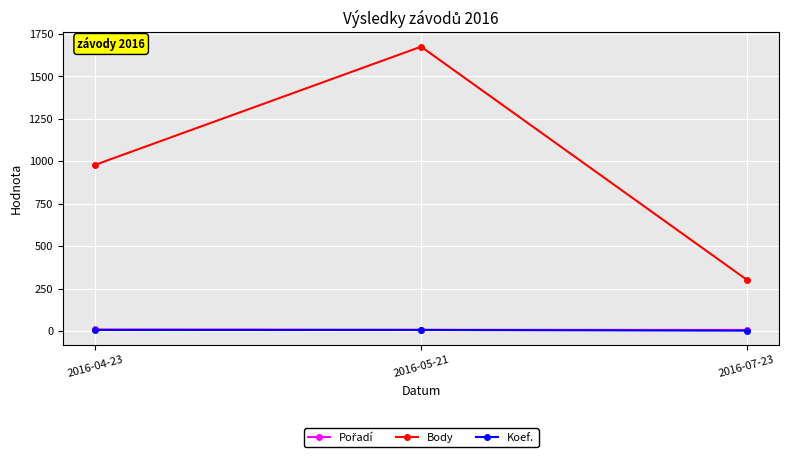

The value of Body at 2016-04-23 is 1701. True or false?

False